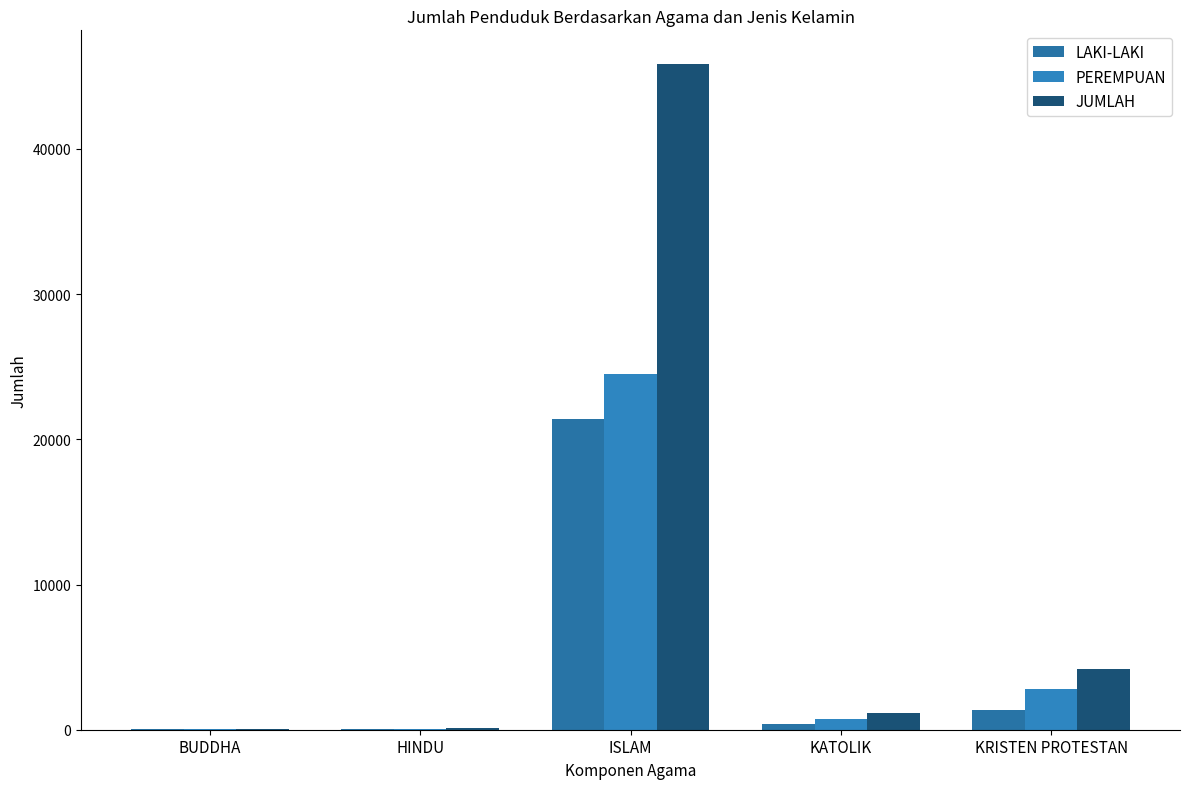

What is the highest value of the PEREMPUAN series?

24499